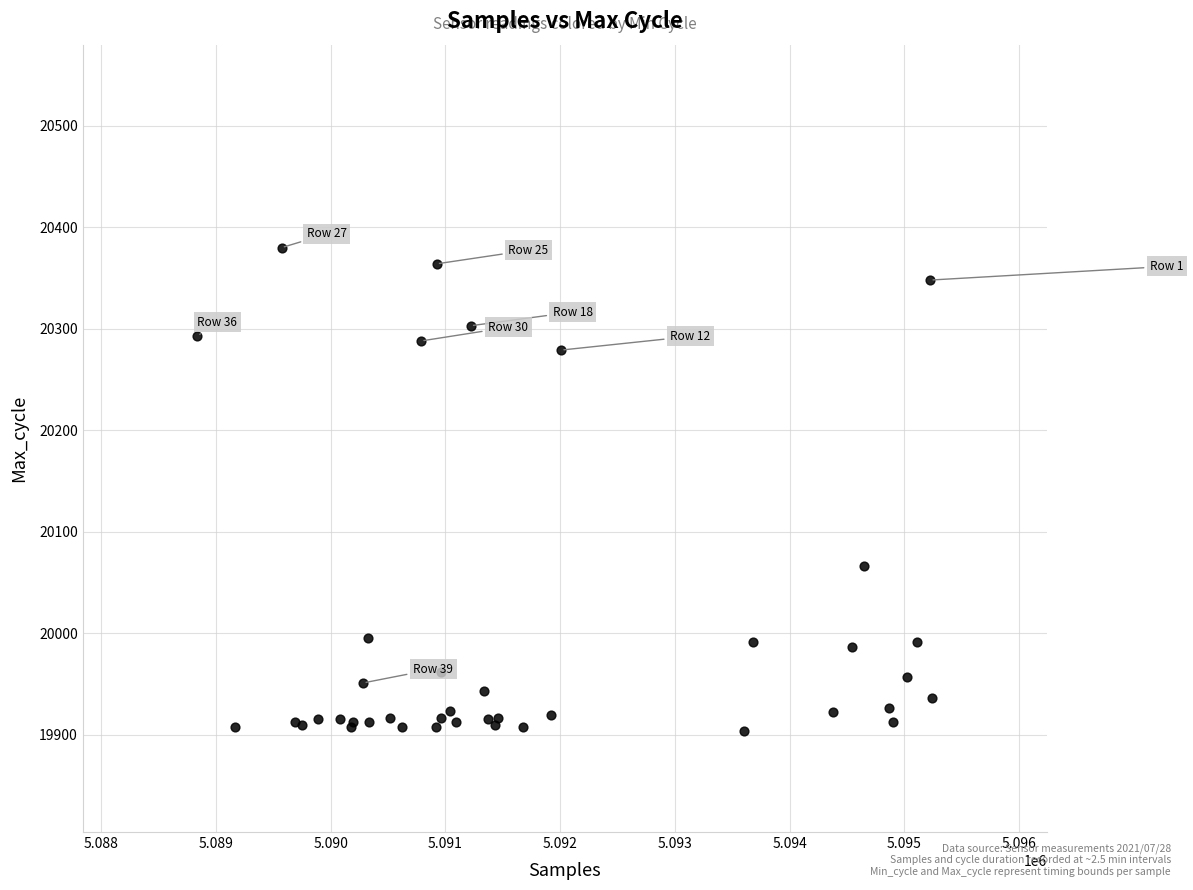

What Y value in the scatter plot is closest to 20142?

20066